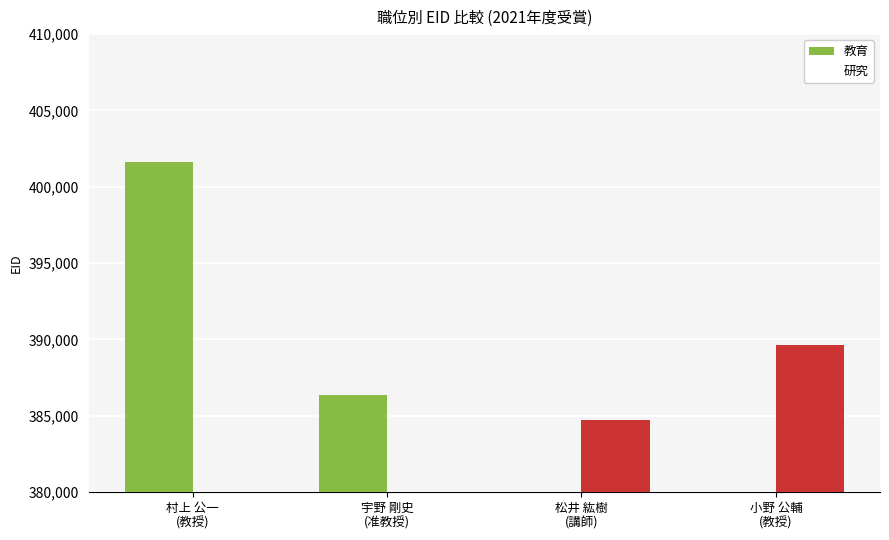

What is the total value across all series at 松井 紘樹
(講師)?

384694